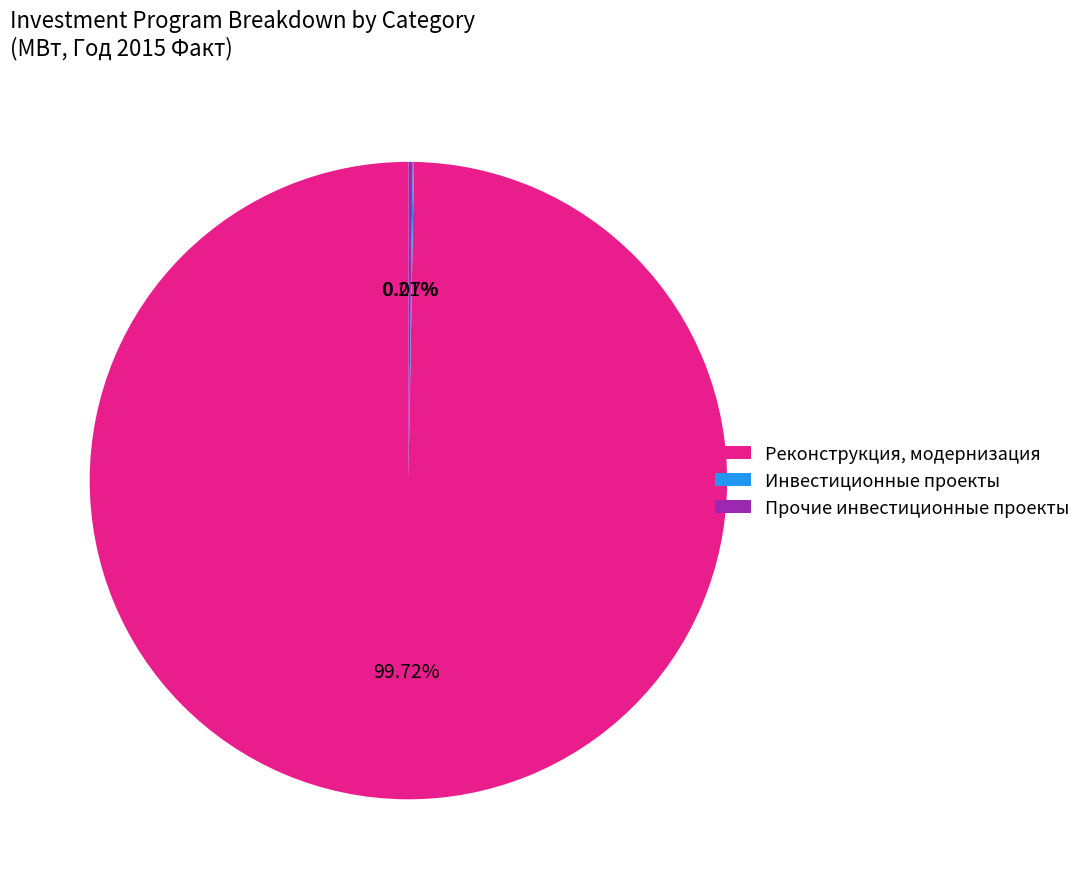

Does any single category account for the majority?

Yes